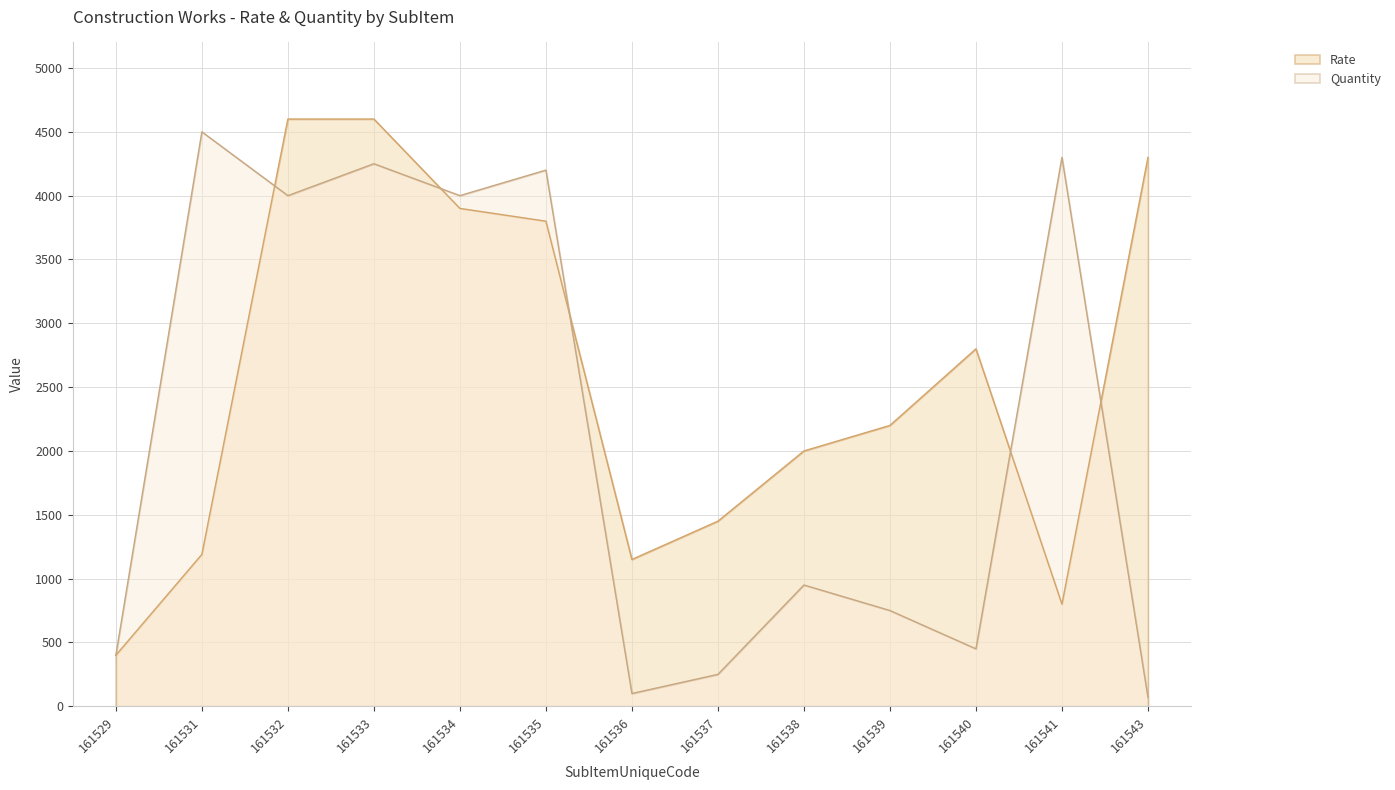

Reading right to left, what are all the values shown in this chart?

Rate: 161543=4300	161541=800	161540=2800	161539=2200	161538=2000	161537=1450	161536=1150	161535=3800	161534=3900	161533=4600	161532=4600	161531=1190	161529=400
Quantity: 161543=70	161541=4300	161540=450	161539=750	161538=950	161537=250	161536=100	161535=4200	161534=4000	161533=4250	161532=4000	161531=4500	161529=400